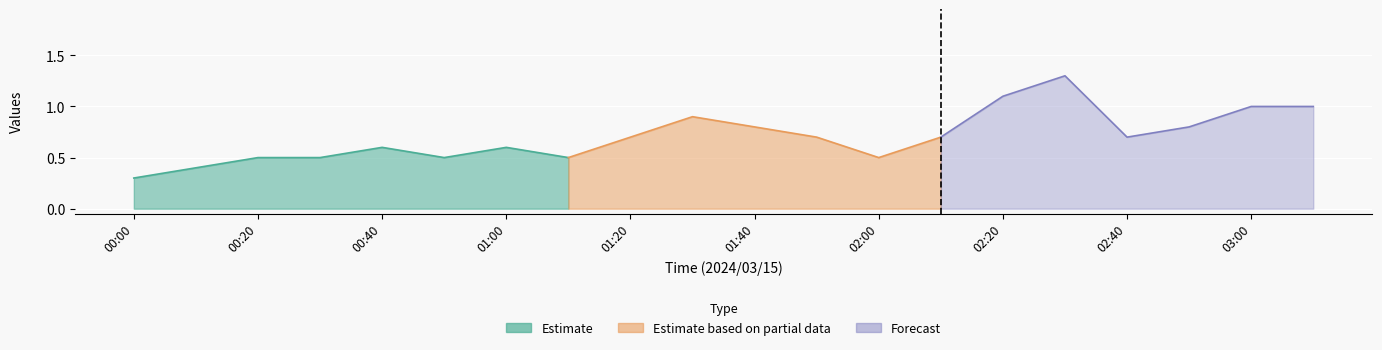

What is the label of the 8th point from the left?

01:10